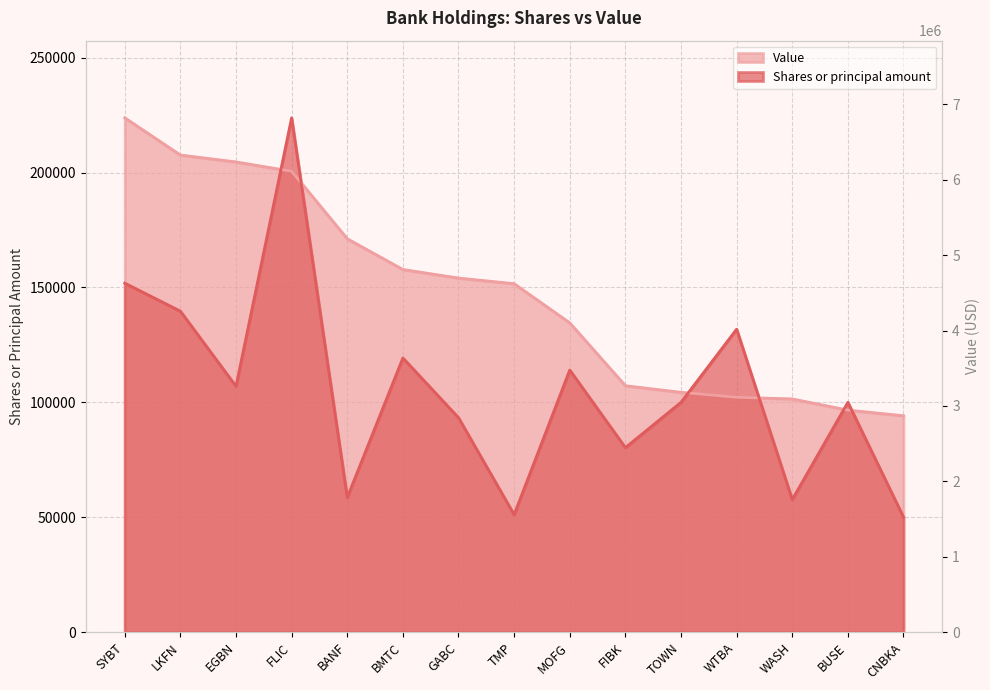

What is the label of the 8th point from the right?

TMP